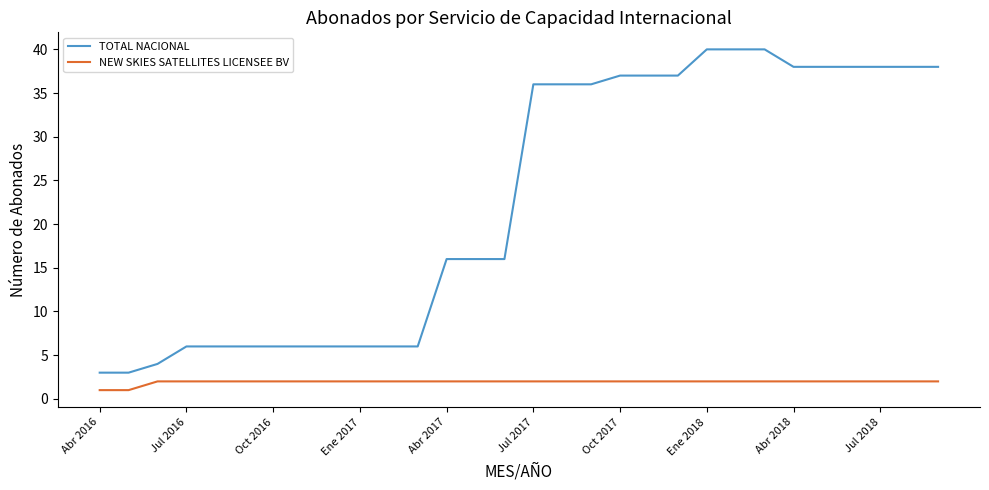

True or false: TOTAL NACIONAL and NEW SKIES SATELLITES LICENSEE BV intersect in this chart.

False